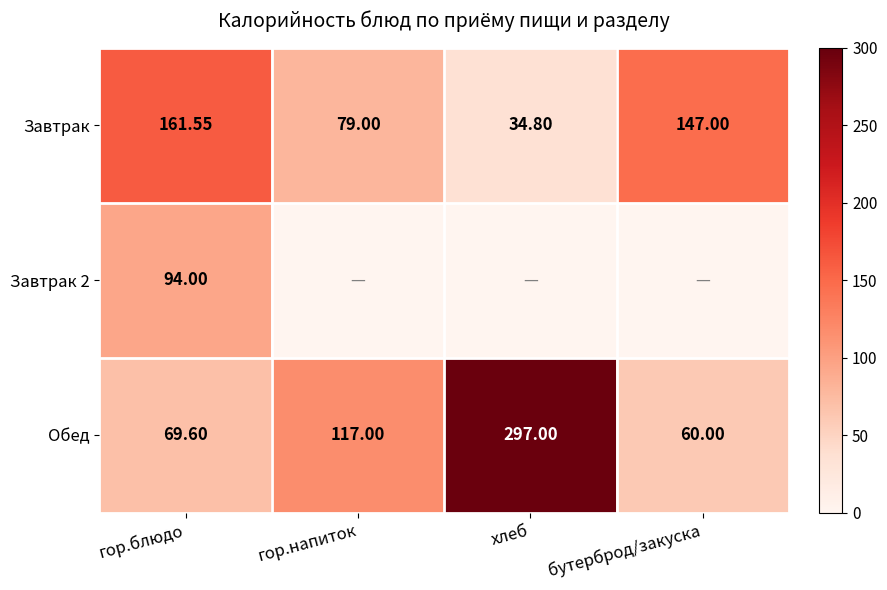

At which label is Завтрак closest to 98?

гор.напиток